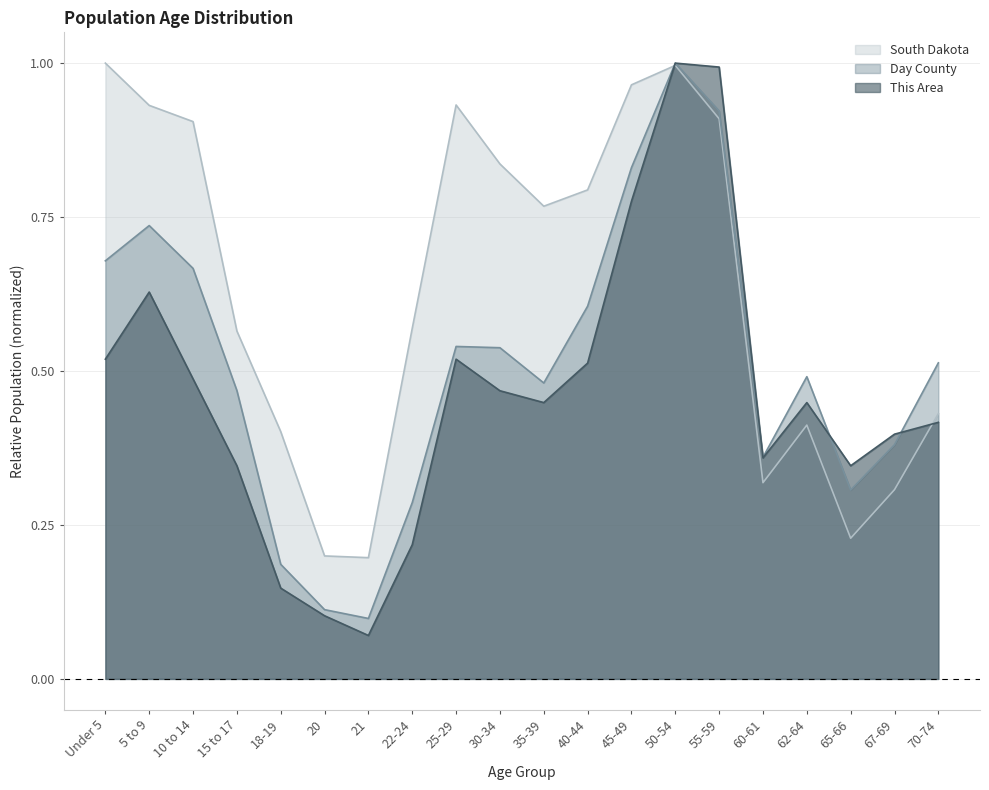

Where do This Area and South Dakota first cross each other?

45-49 and 50-54